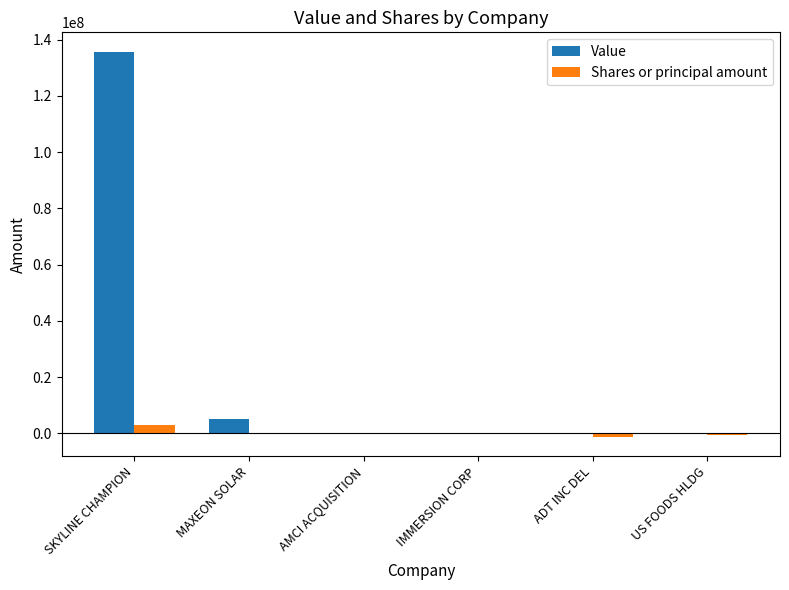

At which category is the sum across all series the highest?

SKYLINE CHAMPION